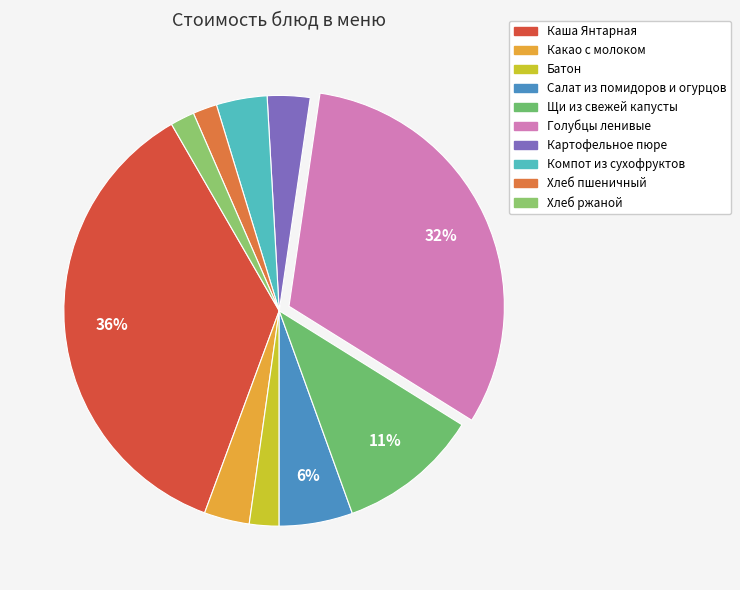

Which has a higher value, Батон or Щи из свежей капусты?

Щи из свежей капусты